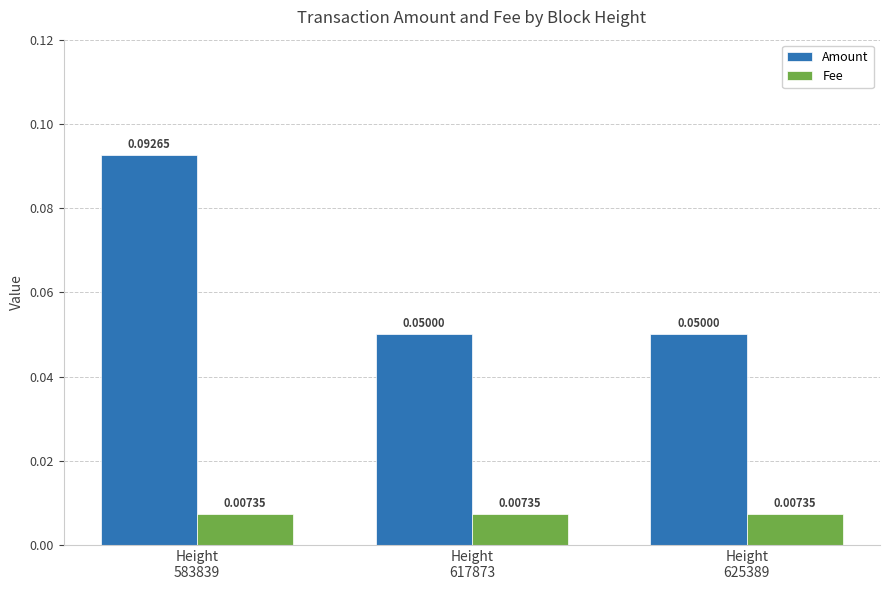

Which series has the largest total across all categories?

Amount